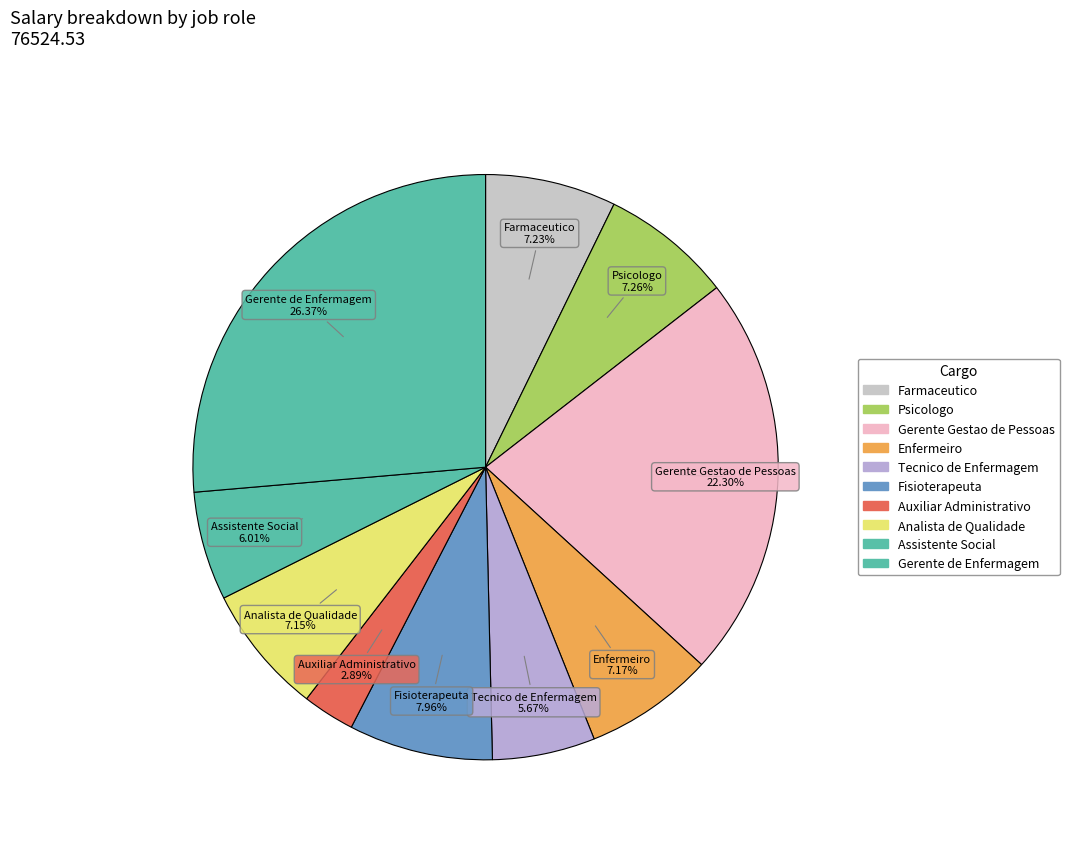

What percentage is the Enfermeiro slice, to the nearest percent?

7%